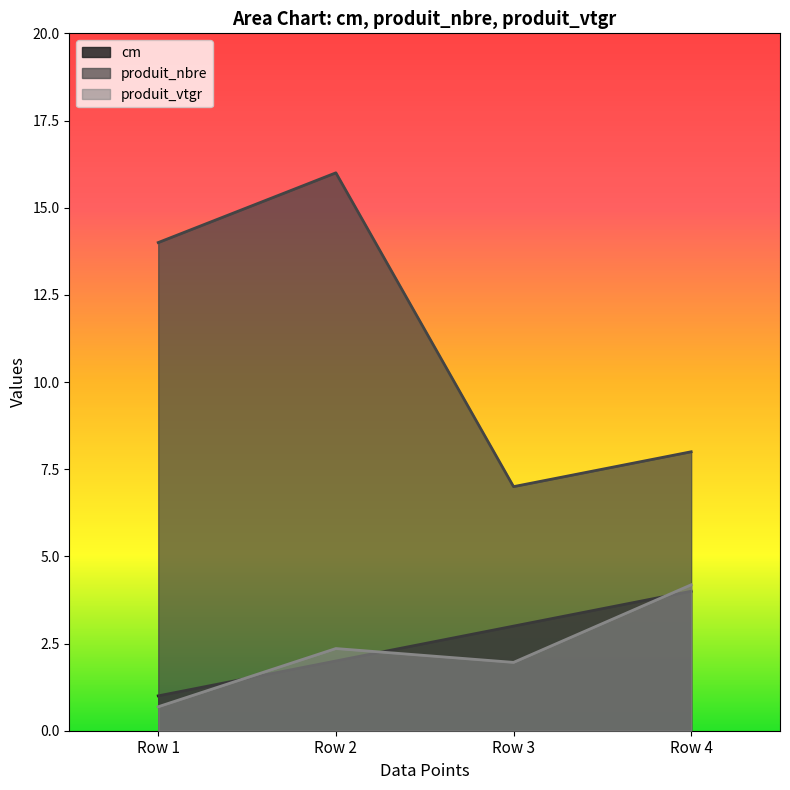

Where does the produit_nbre series first go above 14?

Row 2